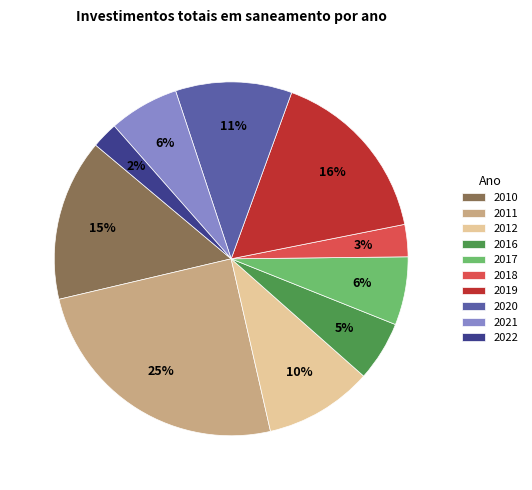

Is there a majority slice in this chart?

No